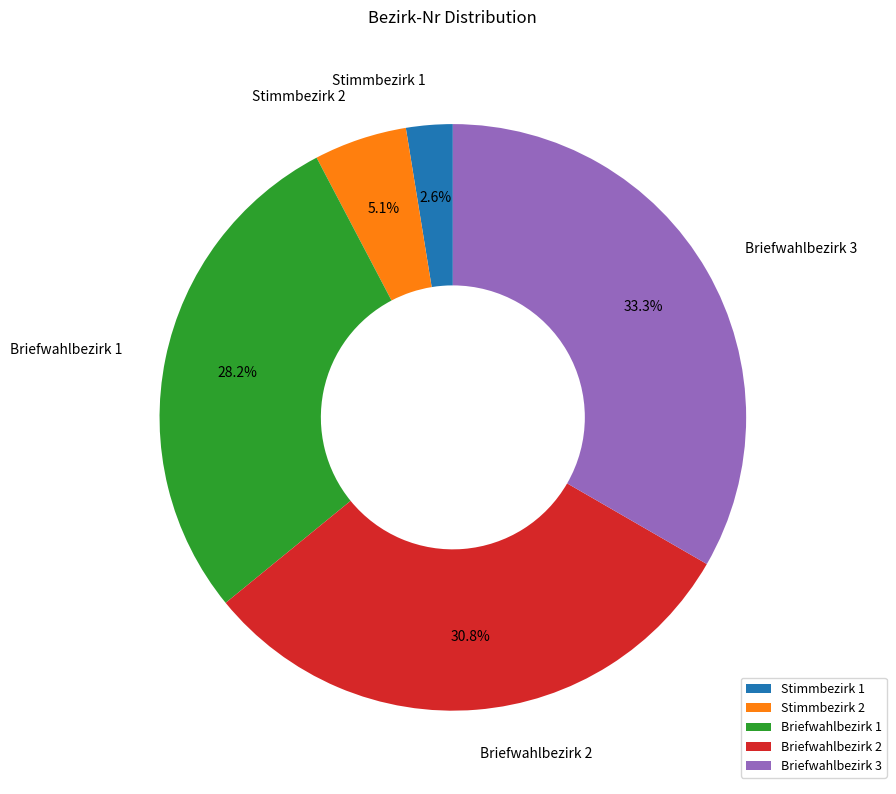

The Stimmbezirk 2 slice represents 13% of the pie. True or false?

False